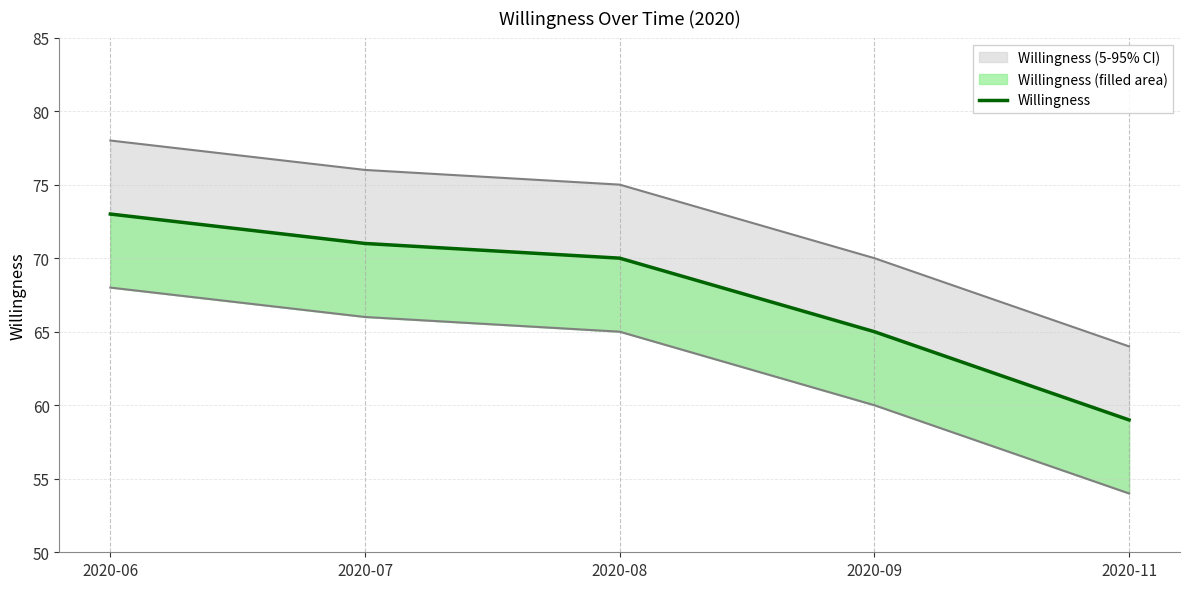

The value at 2020-08 is 70. True or false?

True